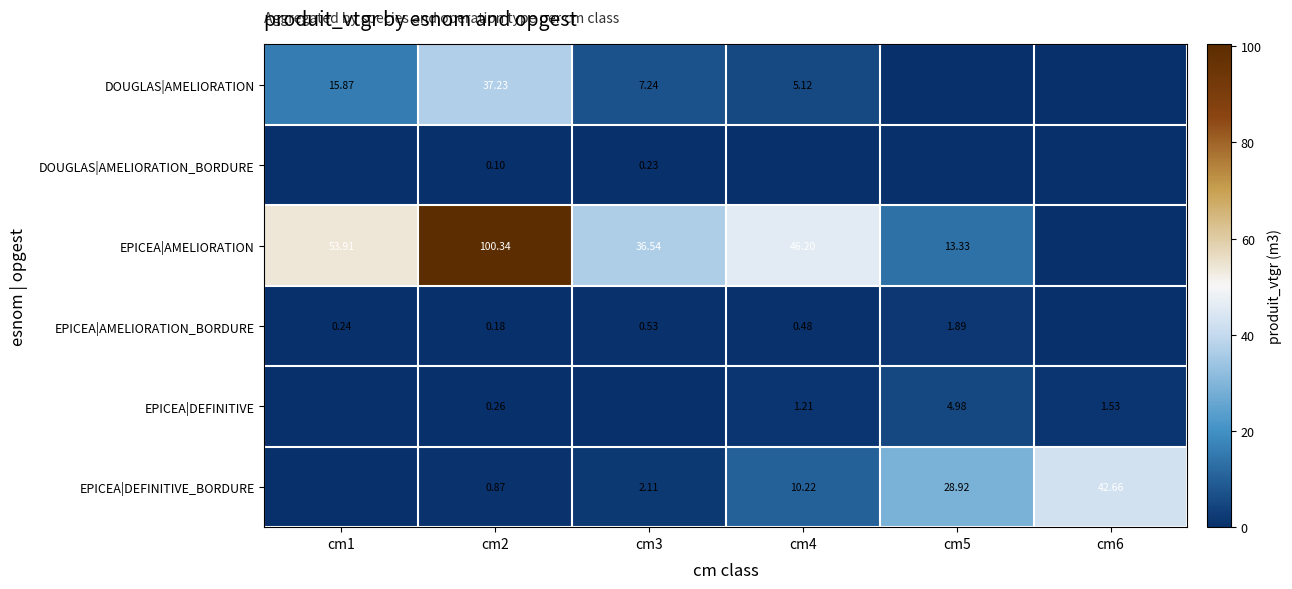

Which series has the widest spread of values?

EPICEA|AMELIORATION